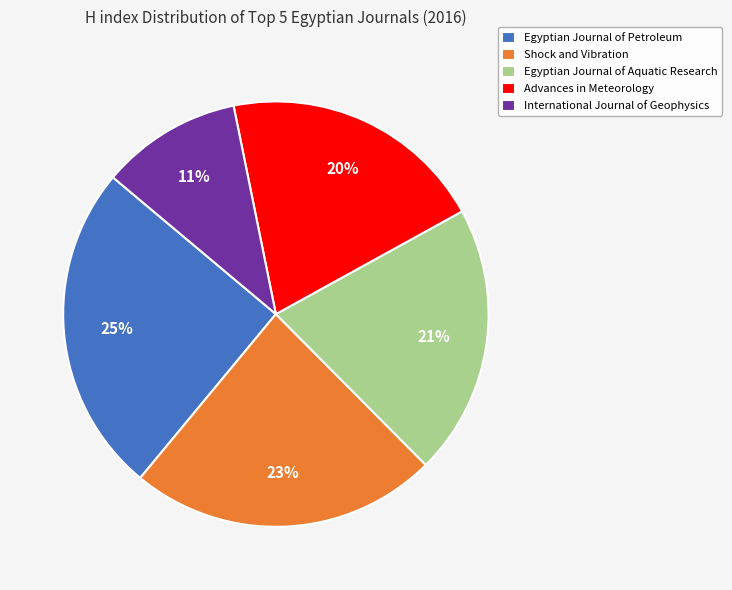

What is the largest slice in the pie chart?

Egyptian Journal of Petroleum